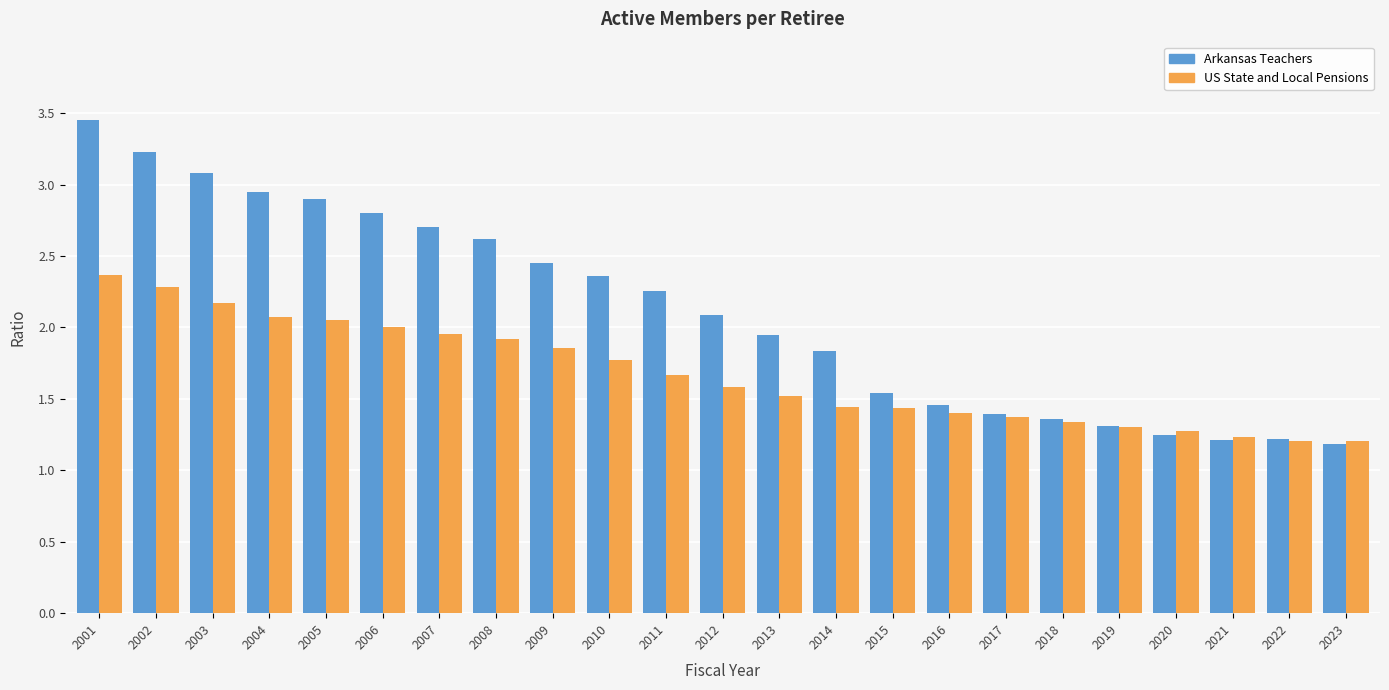

True or false: US State and Local Pensions has a value of 1.3 at 2018.

True